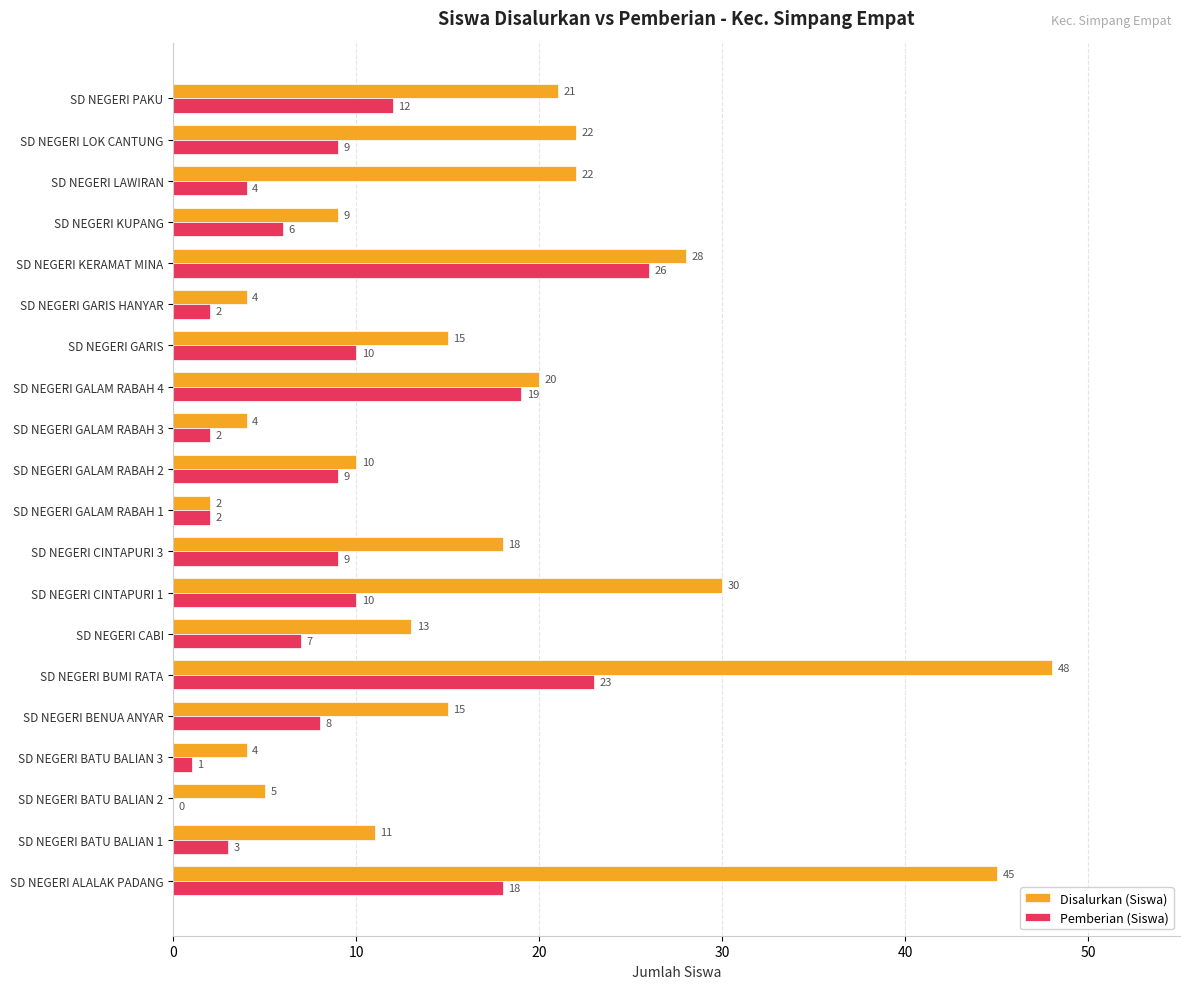

At which category is the sum across all series the highest?

SD NEGERI BUMI RATA